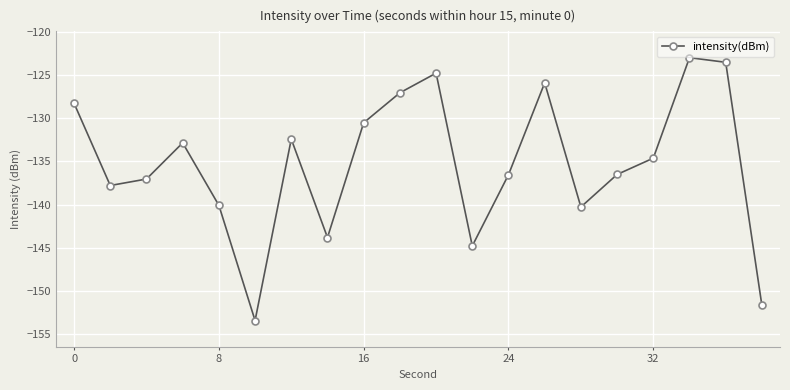

How many values exceed -134?

9